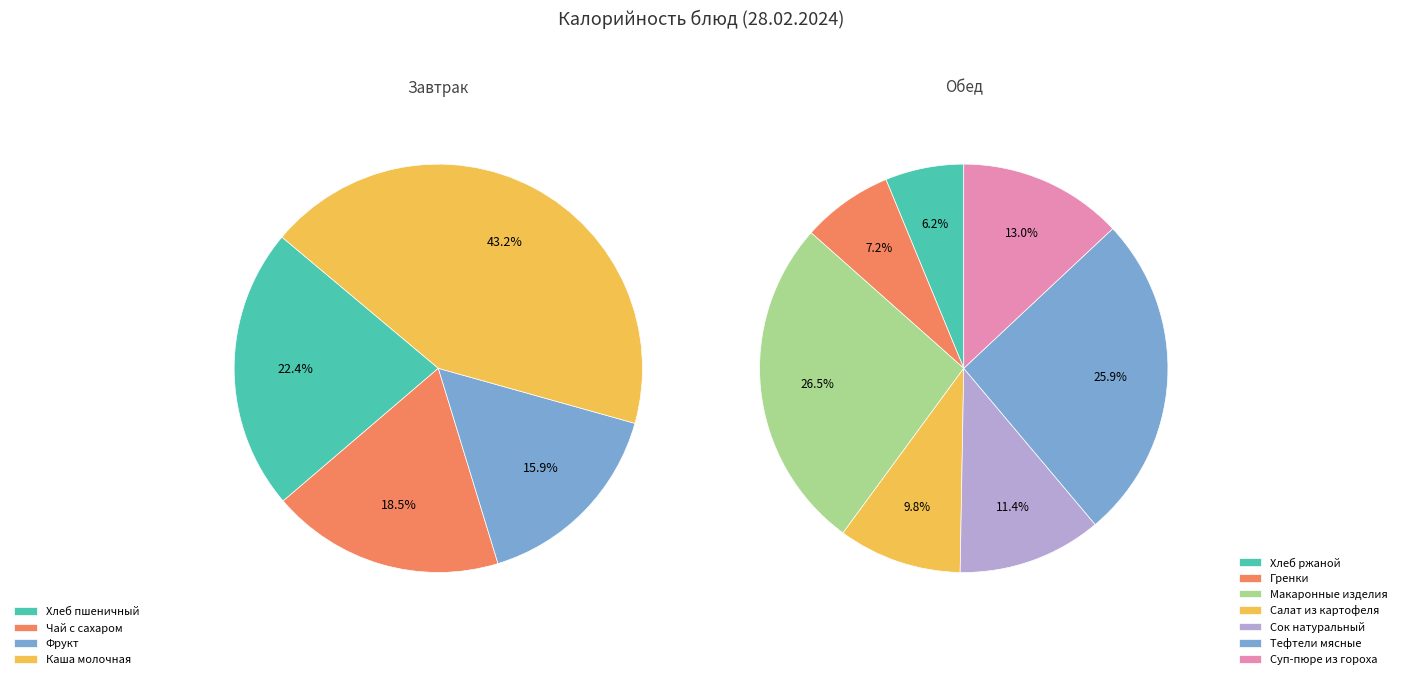

How many slices are in this pie chart?

11